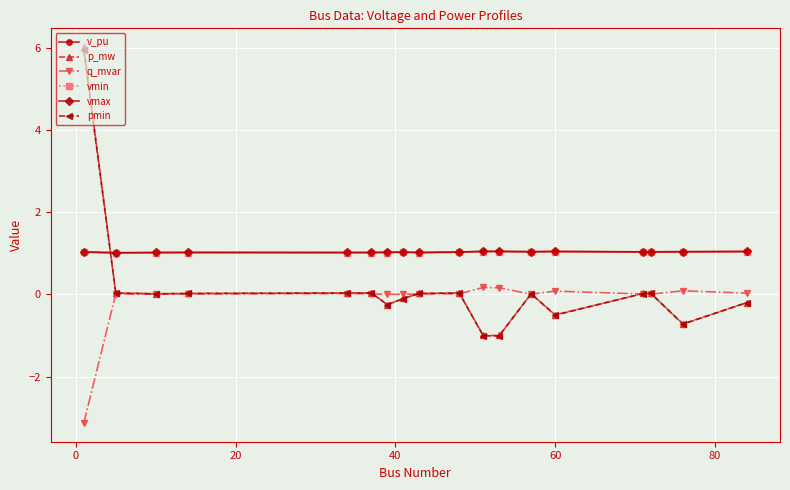

Which series has the widest spread of values?

p_mw